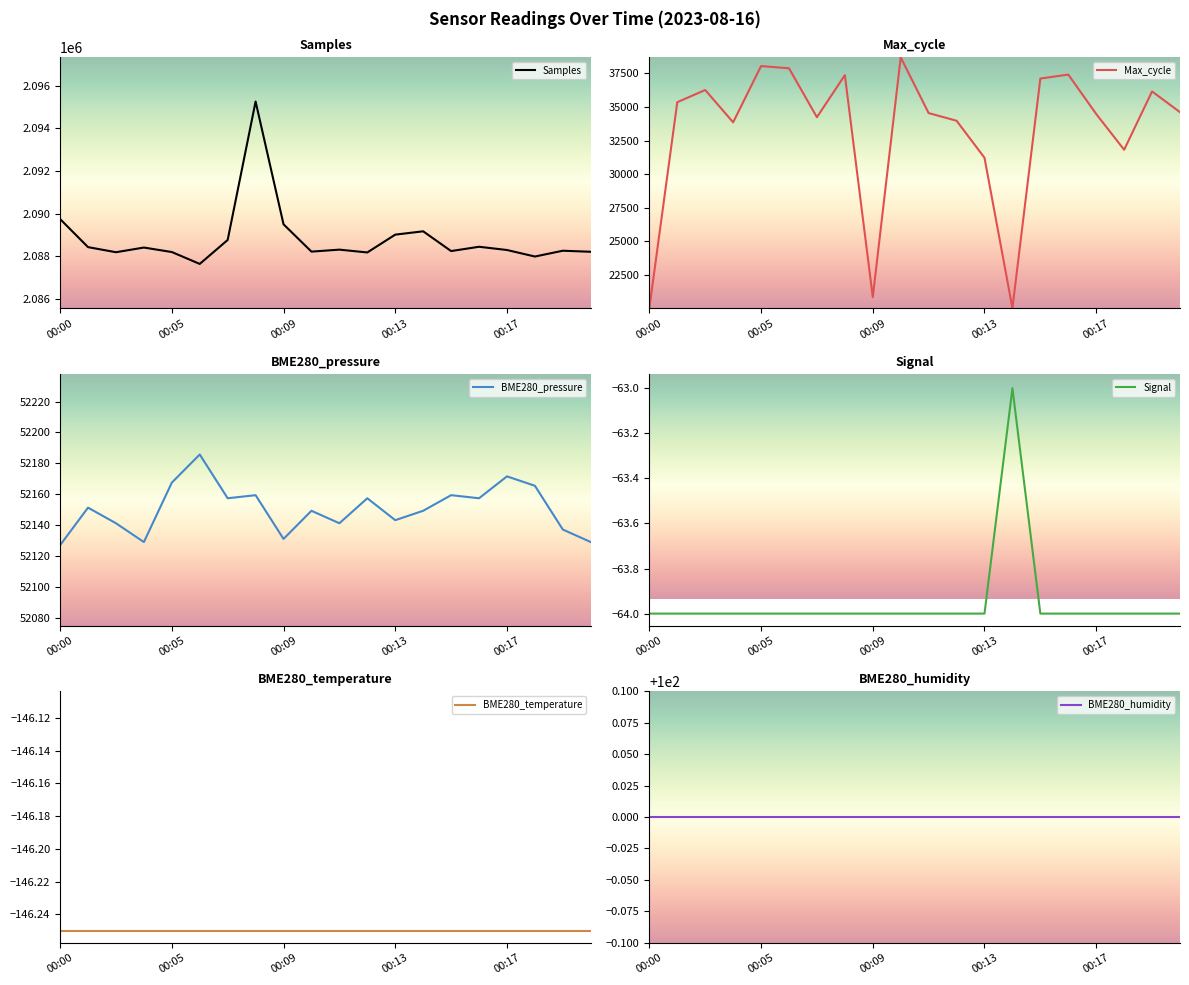

The Signal series shows -35.8 at 7. True or false?

False